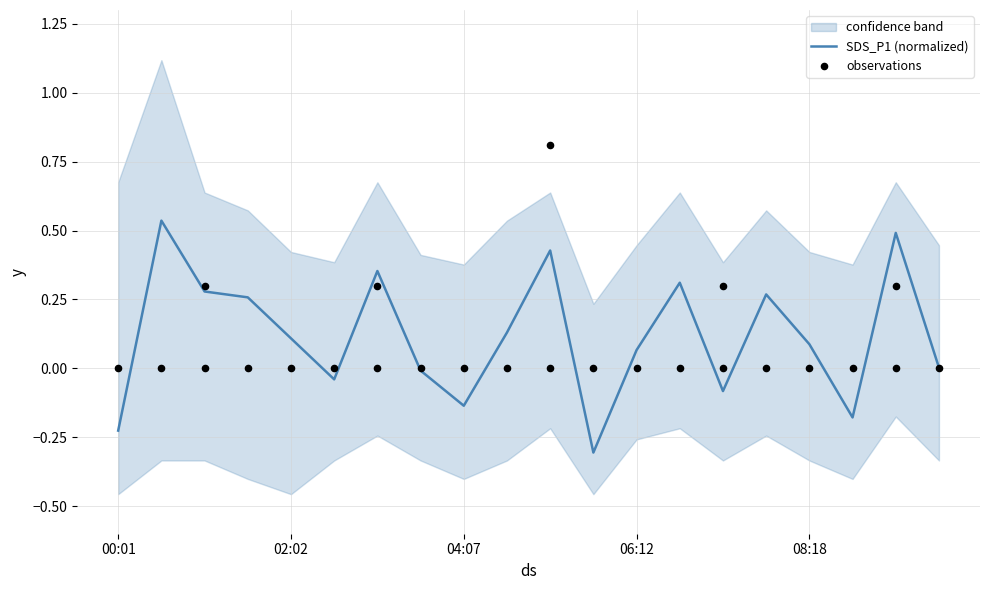

Is the value of observations at 17 greater than the value of SDS_P1 (normalized) at 17?

Yes